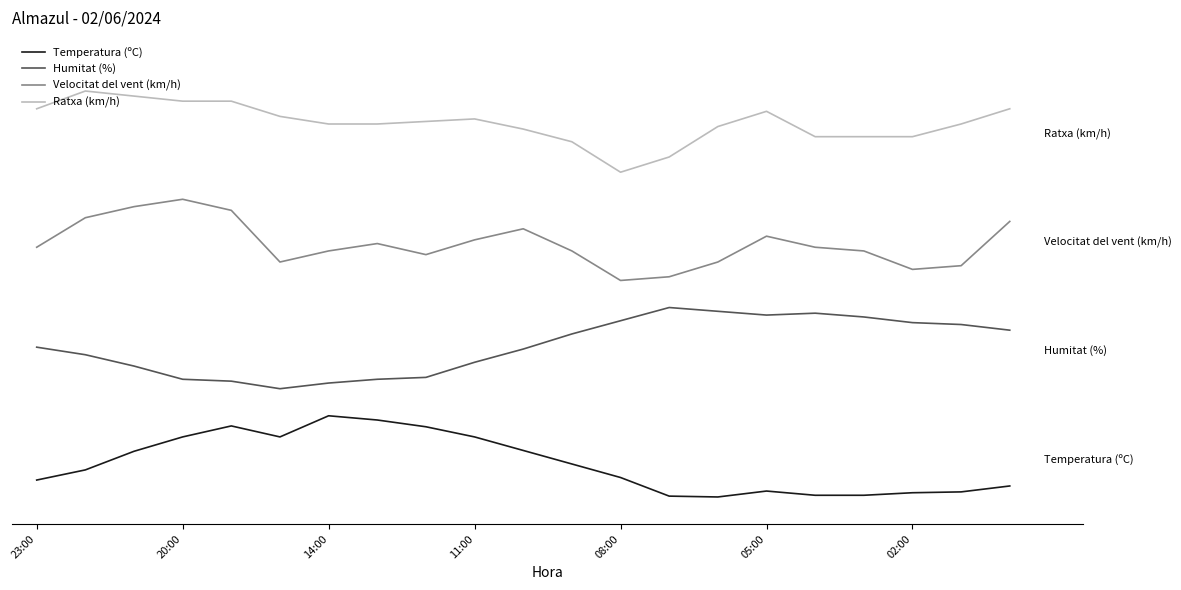

Does the chart display data point markers on the line(s)?

No